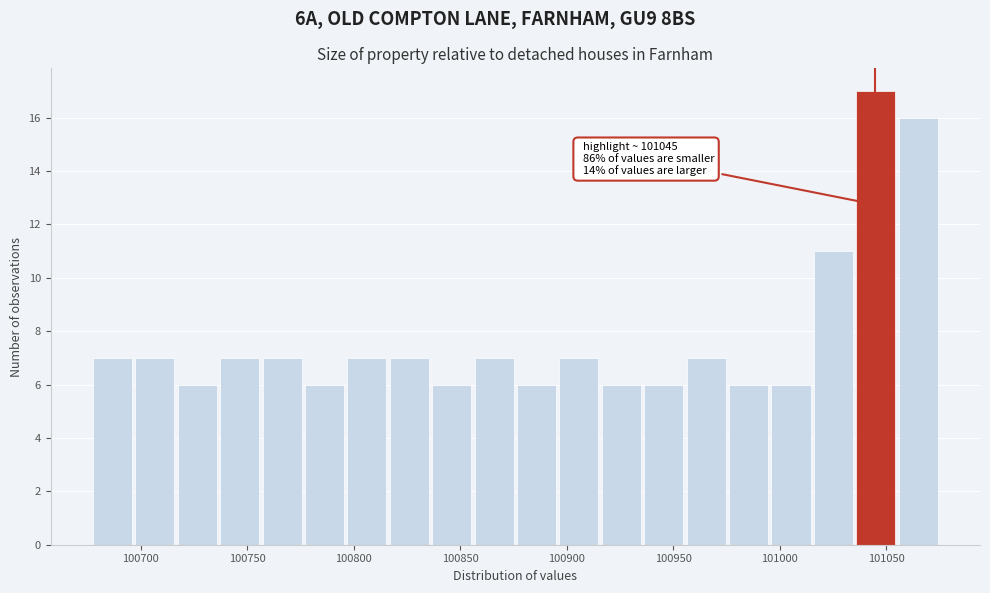

Around what value on the x-axis is the tallest bar? Give the approximate position of its centre, as read against the axis.

101045